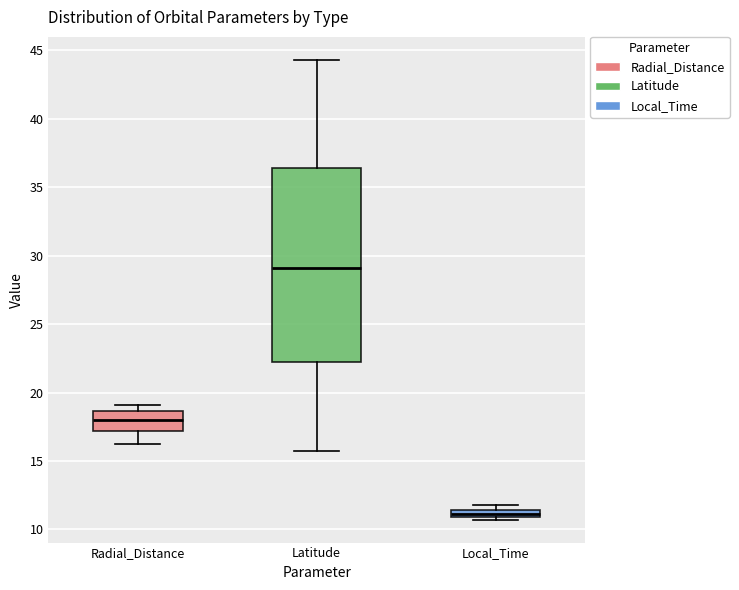

Which box has the lowest median line?

Local_Time